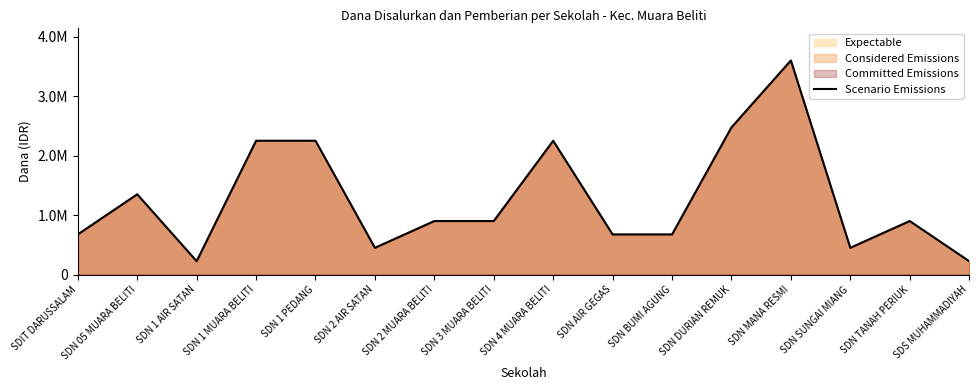

Where is the first local maximum?

SDN 05 MUARA BELITI